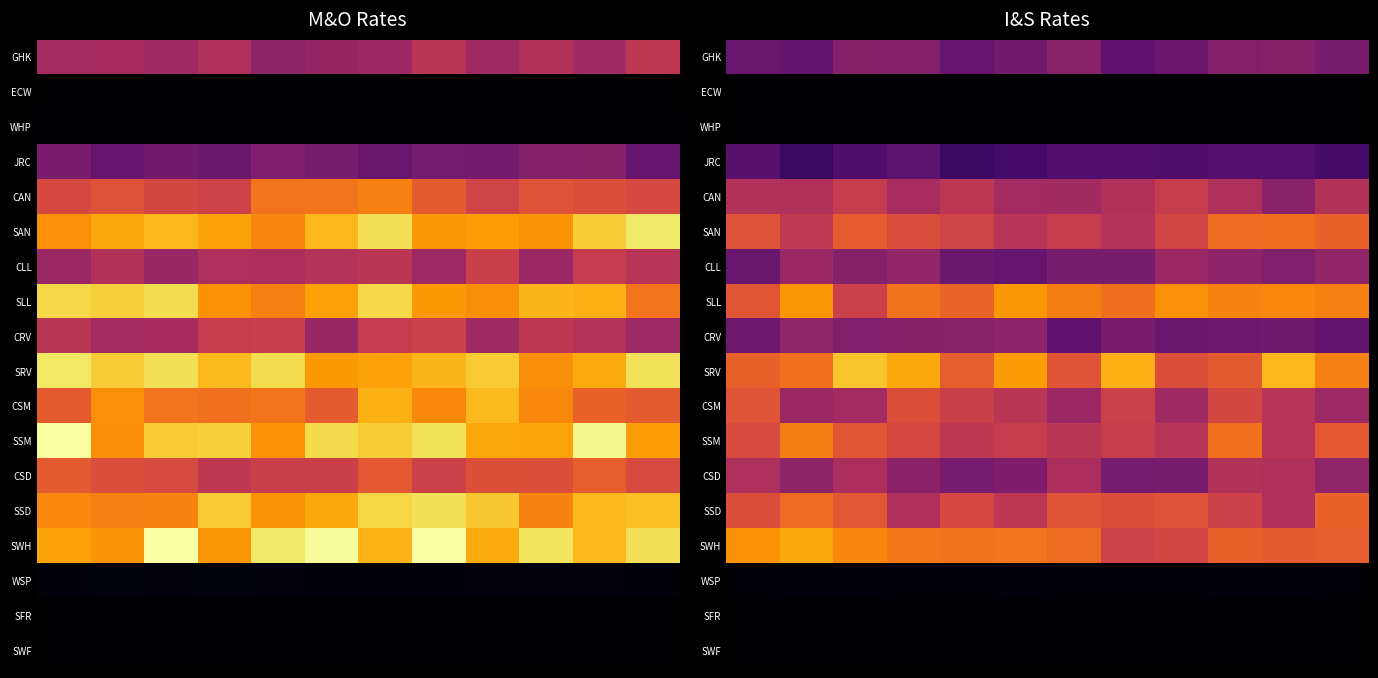

What is the total value across all series at 5?

7.5